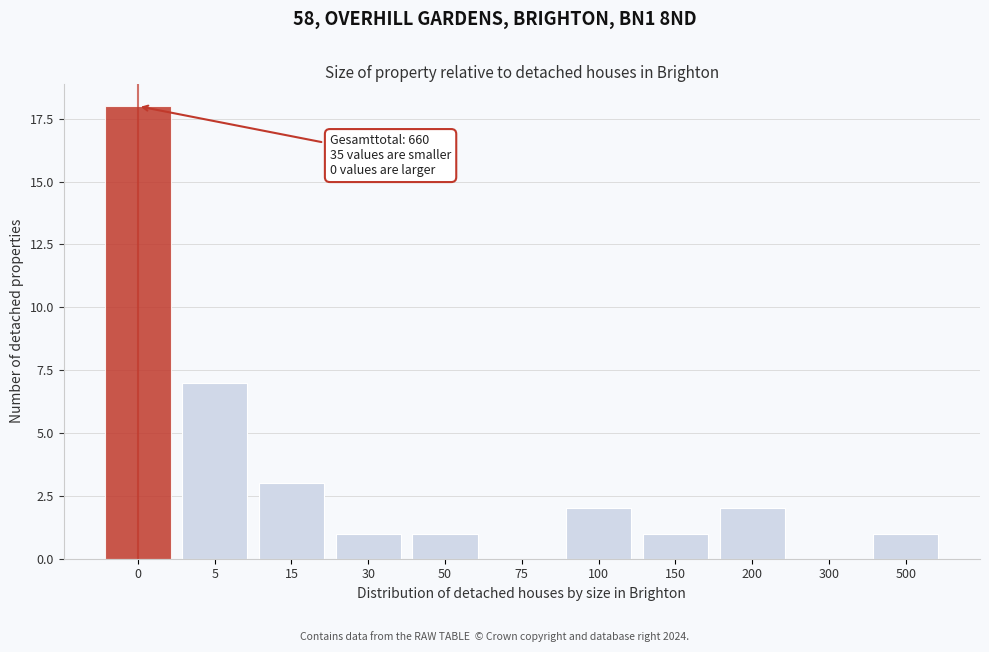

Reading left to right, what are all the values shown in this chart?

0=18	5=7	15=3	30=1	50=1	75=0	100=2	150=1	200=2	300=0	500=1